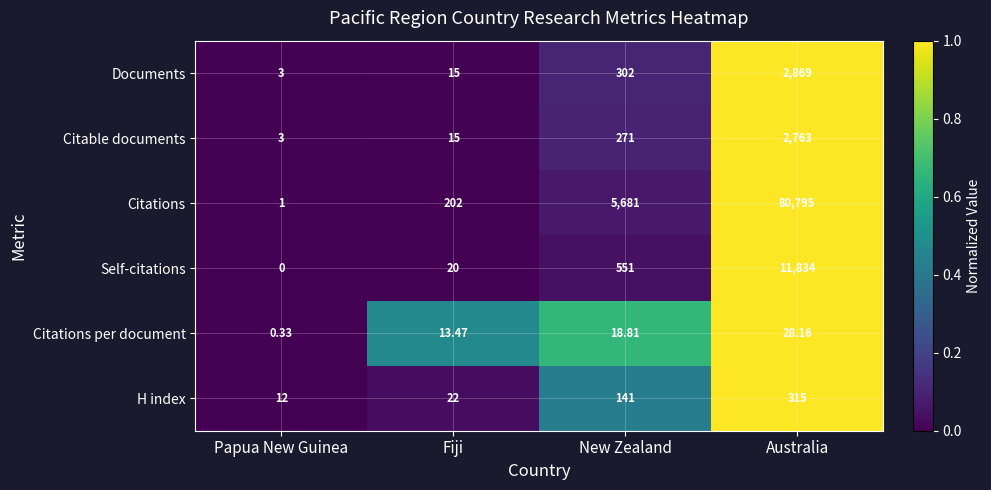

Which series has the widest spread of values?

Citations